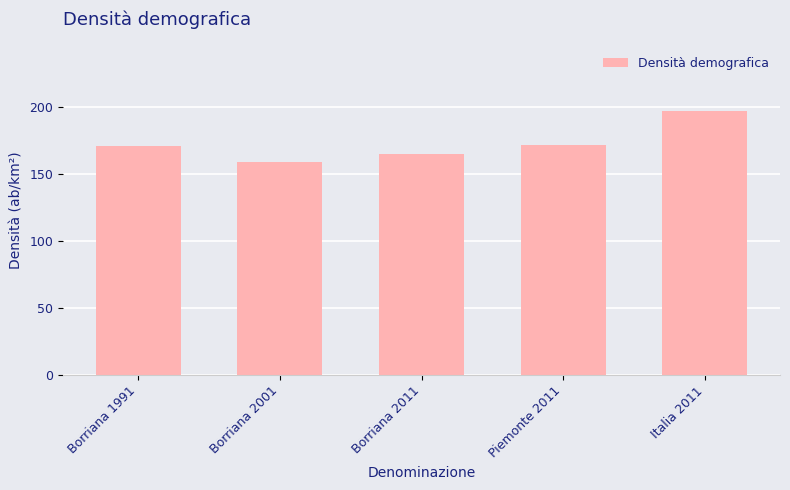

What is the label of the 4th bar from the right?

Borriana 2001